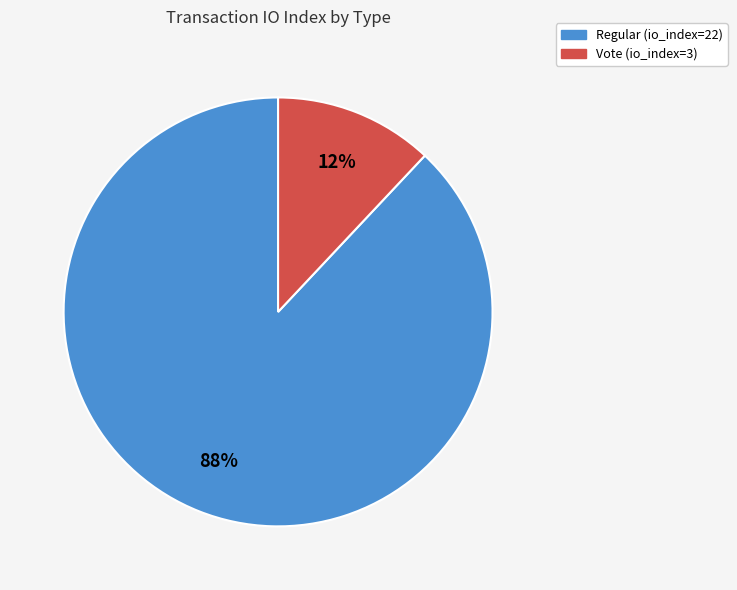

Between Vote and Regular, which is larger?

Regular